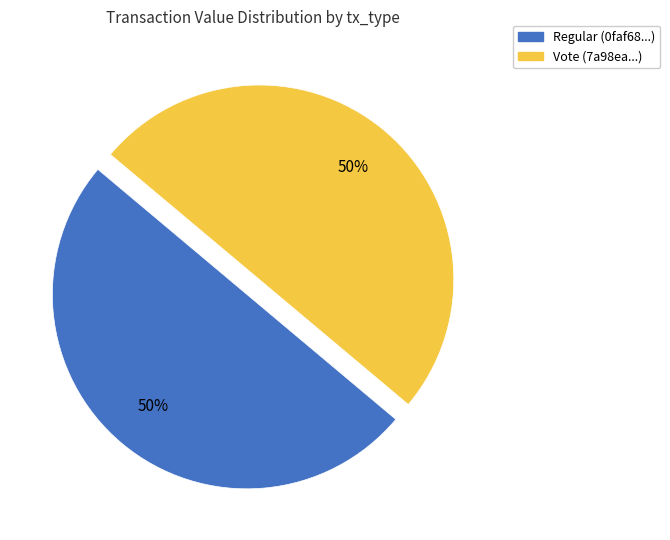

How many slices are in this pie chart?

2